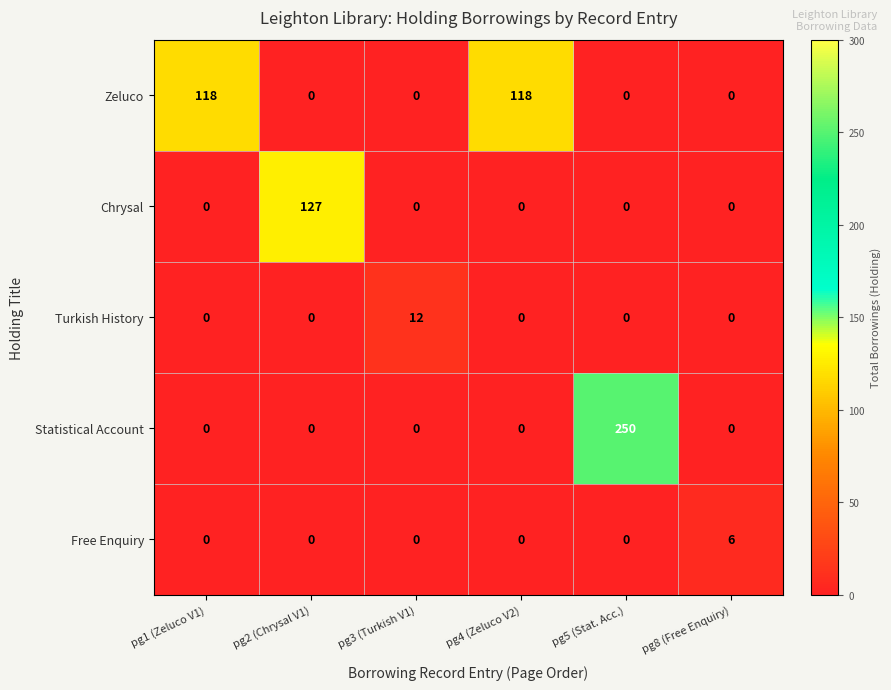

Which series has the largest range (max minus min)?

Statistical Account